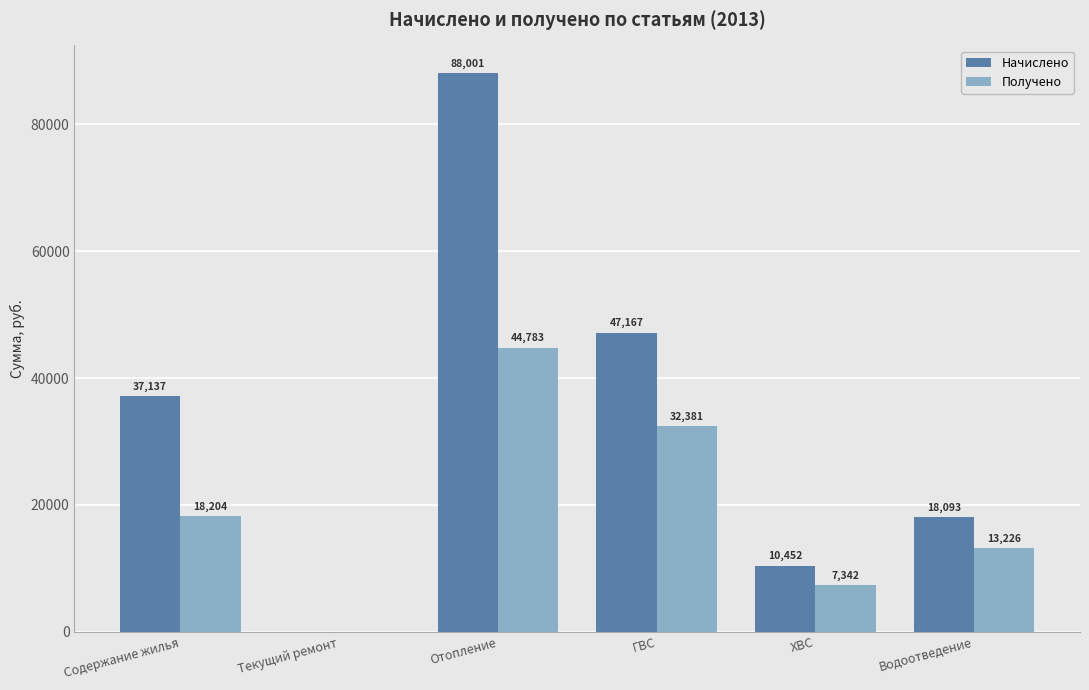

Which series changed the most between Текущий ремонт and ХВС?

Начислено